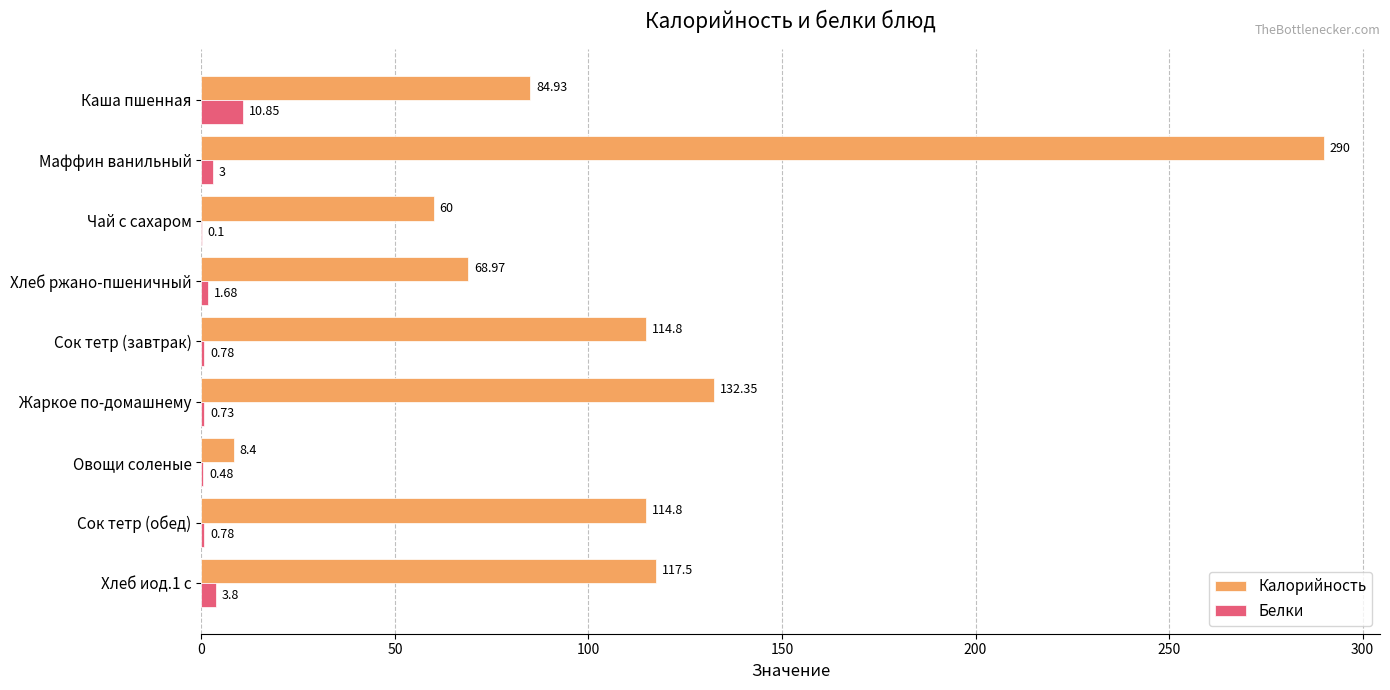

What is the sum of all Калорийность values?

991.8